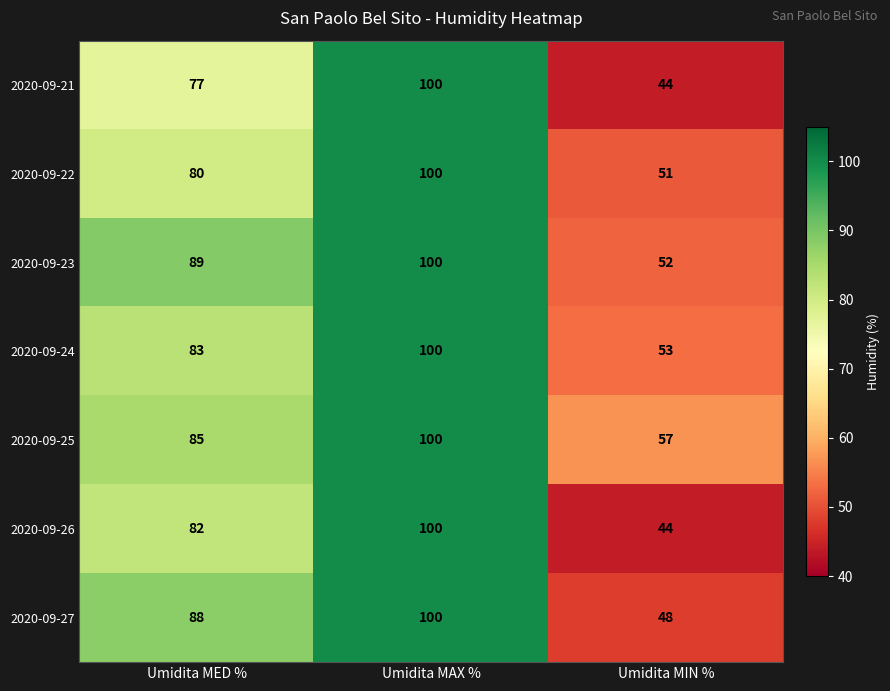

At which category does the chart reach its peak across all series?

Umidita MAX %